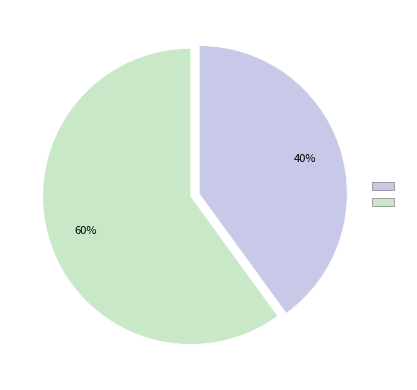

Is there any slice that represents more than half of the pie?

Yes